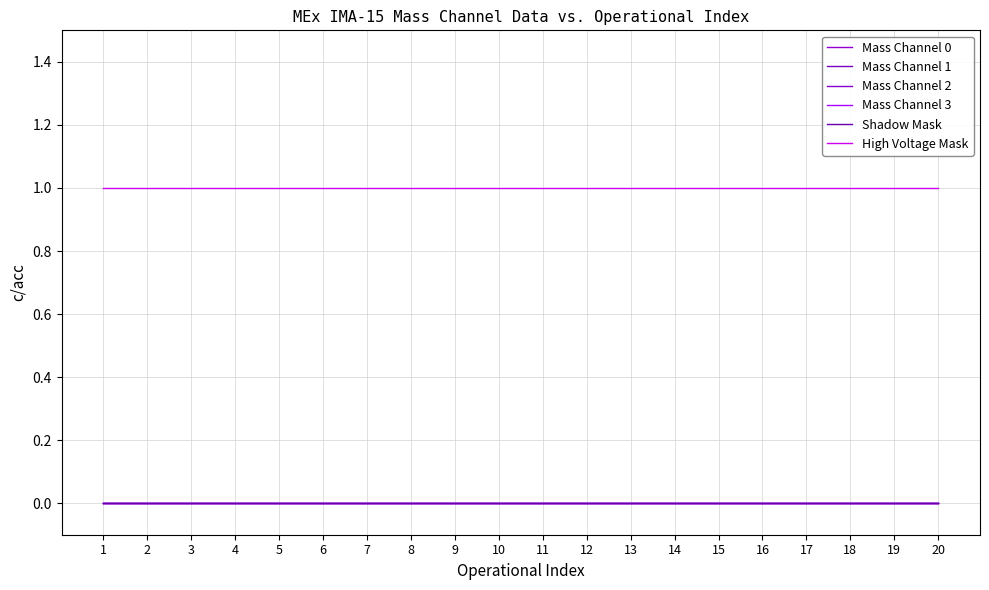

Reading left to right, what are all the values shown in this chart?

Mass Channel 0: 0	0	0	0	0	0	0	0	0	0	0	0	0	0	0	0	0	0	0	0
Mass Channel 1: 0	0	0	0	0	0	0	0	0	0	0	0	0	0	0	0	0	0	0	0
Mass Channel 2: 0	0	0	0	0	0	0	0	0	0	0	0	0	0	0	0	0	0	0	0
Mass Channel 3: 0	0	0	0	0	0	0	0	0	0	0	0	0	0	0	0	0	0	0	0
Shadow Mask: 0	0	0	0	0	0	0	0	0	0	0	0	0	0	0	0	0	0	0	0
High Voltage Mask: 1	1	1	1	1	1	1	1	1	1	1	1	1	1	1	1	1	1	1	1